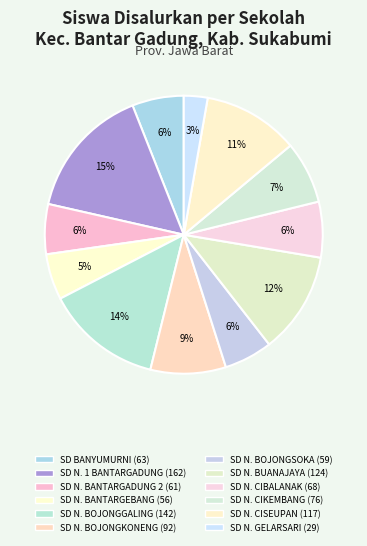

How many slices are in this pie chart?

12